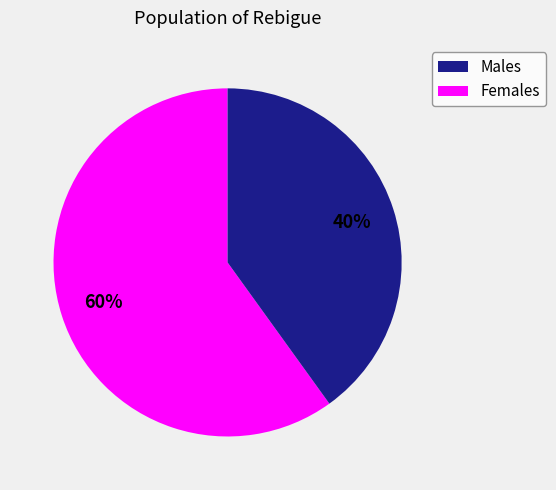

To the nearest percent, what is the difference between the largest and smallest slice percentages?

20%